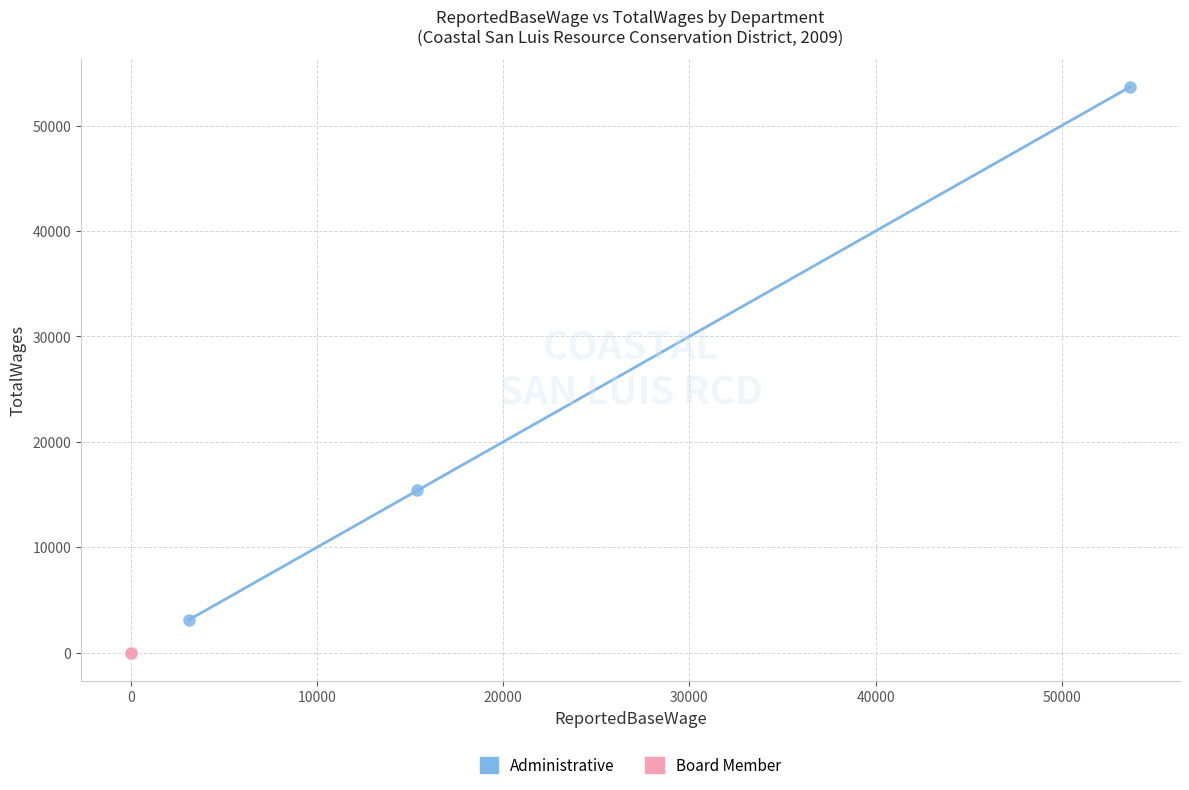

Which series reaches the maximum Y coordinate?

Administrative